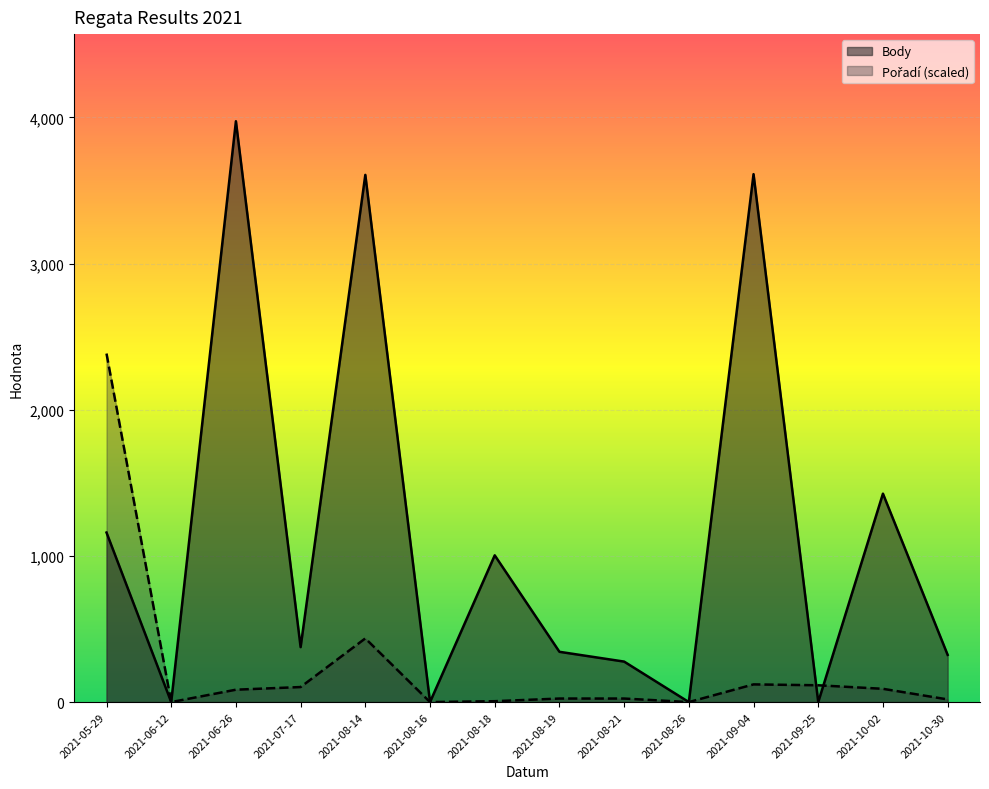

After their last crossing, which series has the higher values: Body or Pořadí?

Body